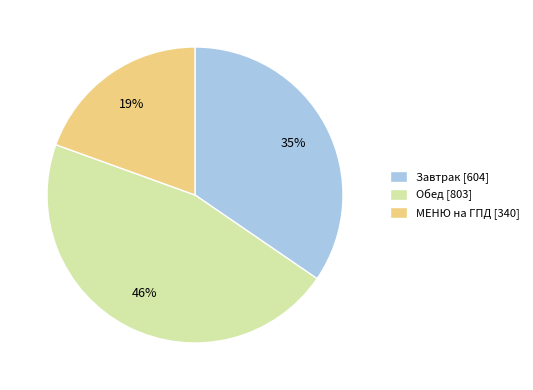

Approximately how many times larger is the value at Обед [803] compared to Завтрак [604]?

1.3